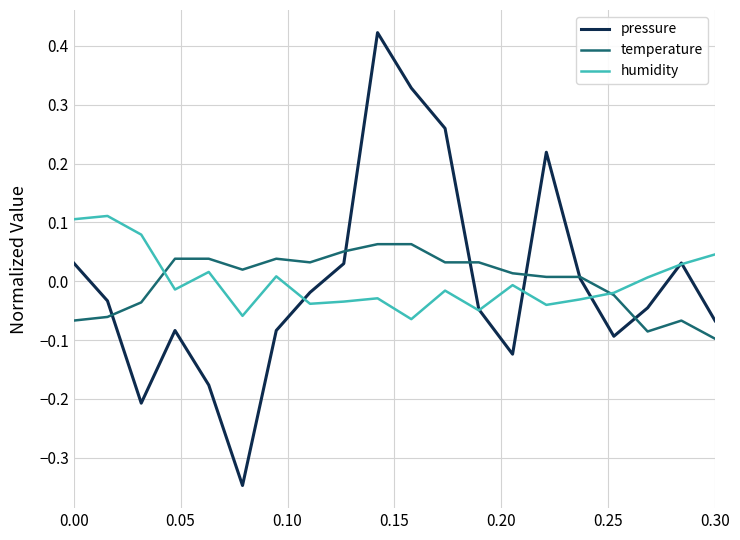

What are all the series names shown in the legend?

pressure, temperature, humidity